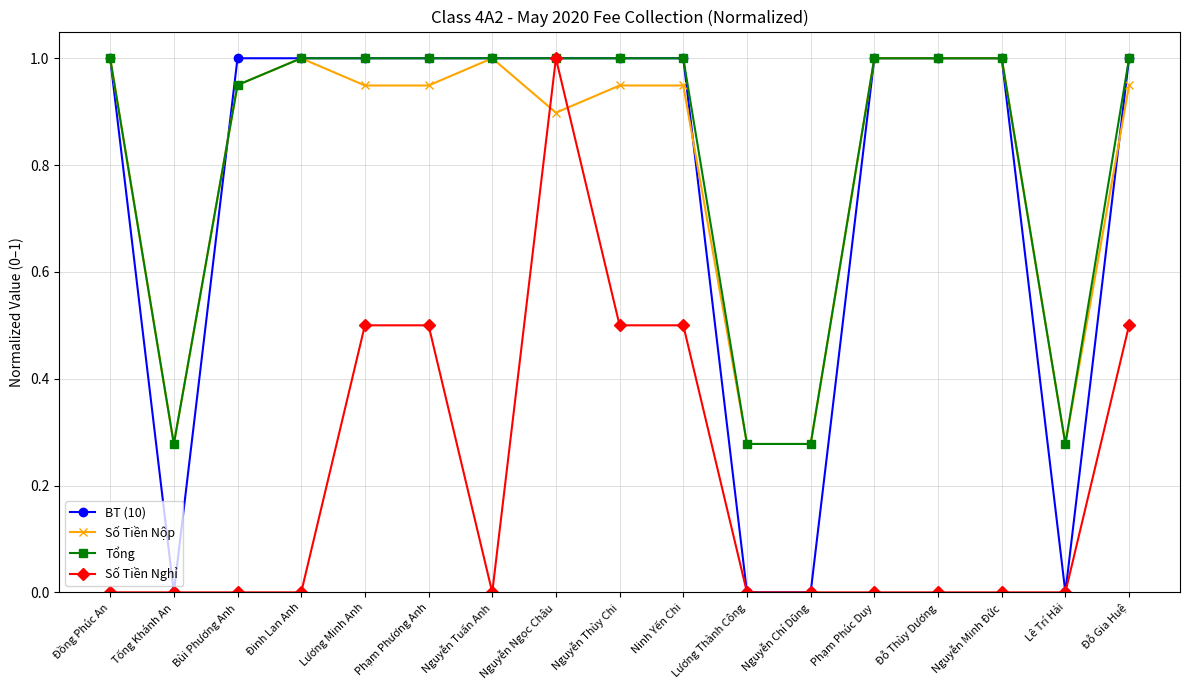

Where is the first local minimum for Tổng?

Tống Khánh An